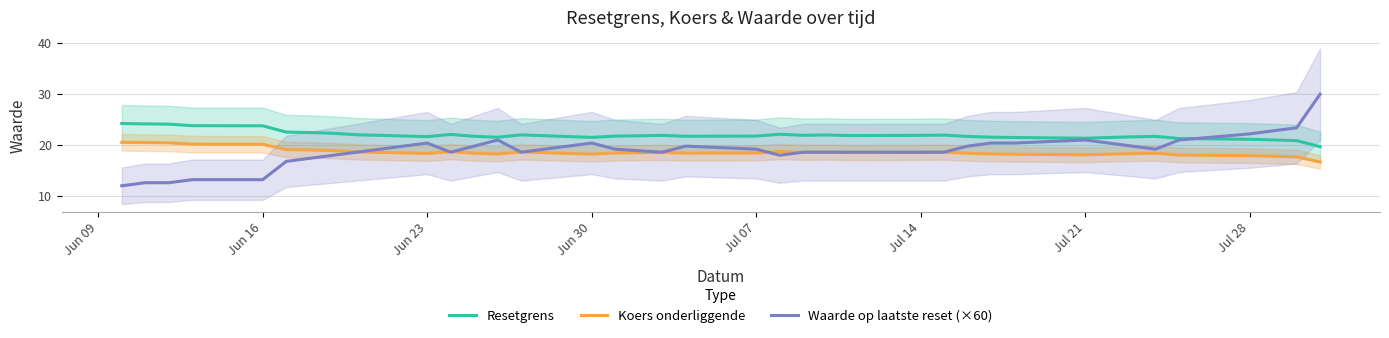

What is the difference between the maximum and minimum values in the Resetgrens series?

4.6